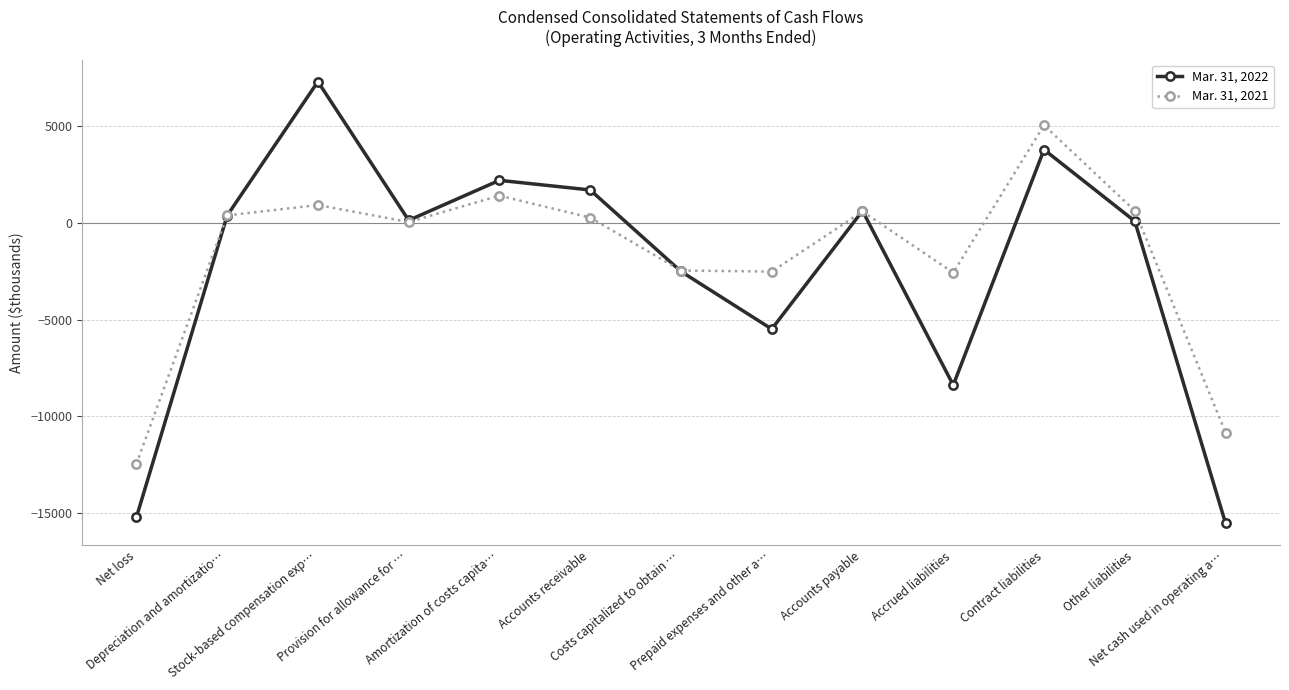

What is the minimum value shown in the chart?

-15509